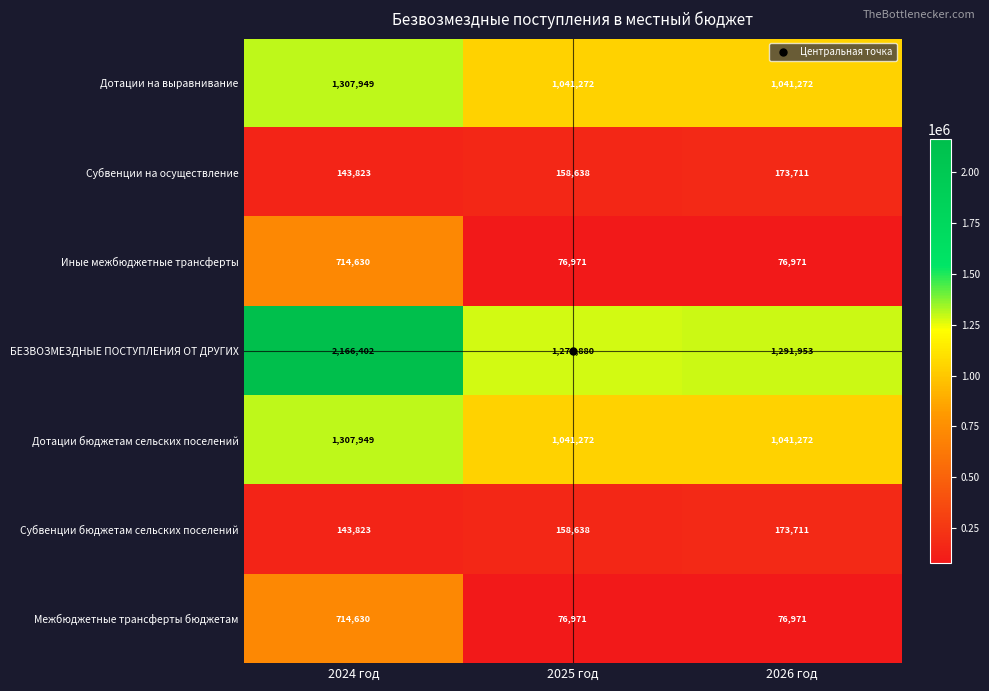

At which category is the sum across all series the highest?

2024 год